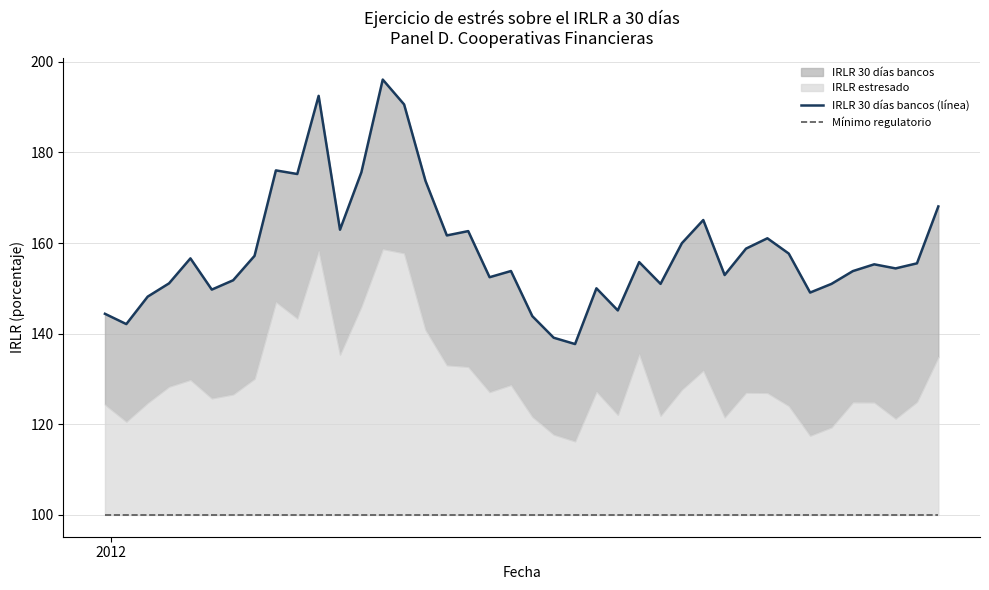

What is the maximum value shown in the chart?

196.1